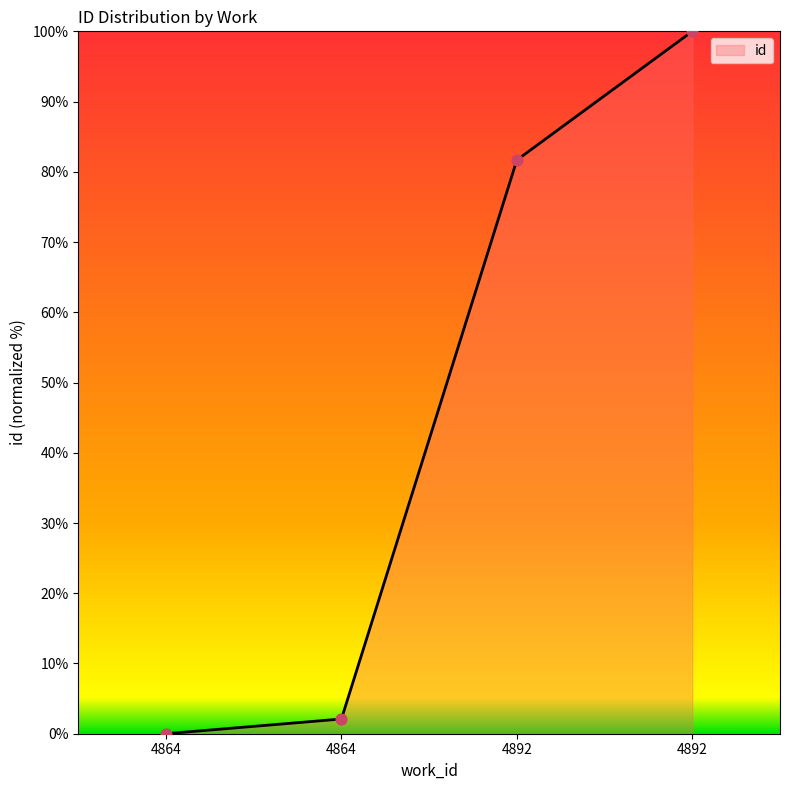

What is the ratio of the value at 4892 to the value at 4892?

0.8